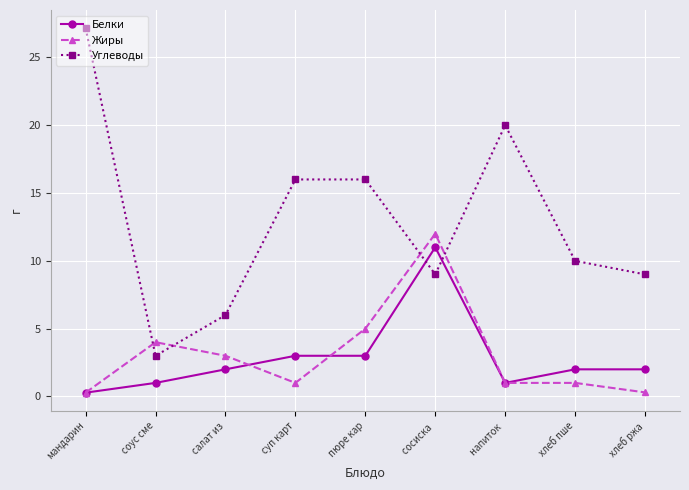

Count the number of categories in the chart.

9